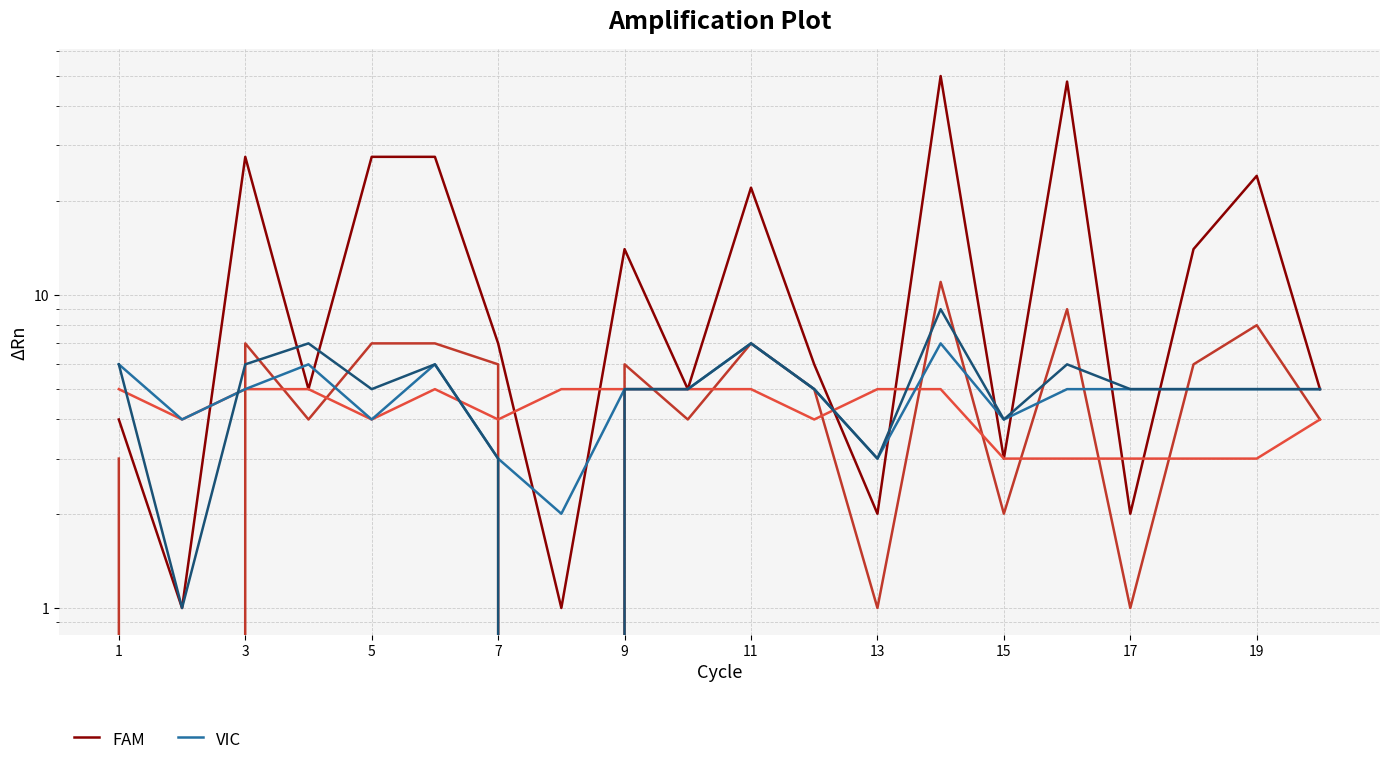

What is the spread (max minus min) of values at 15?

5